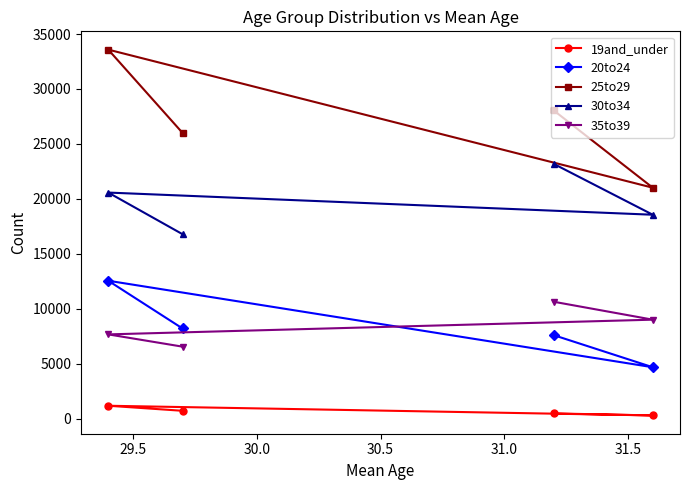

What is the maximum value shown in the chart?

33581